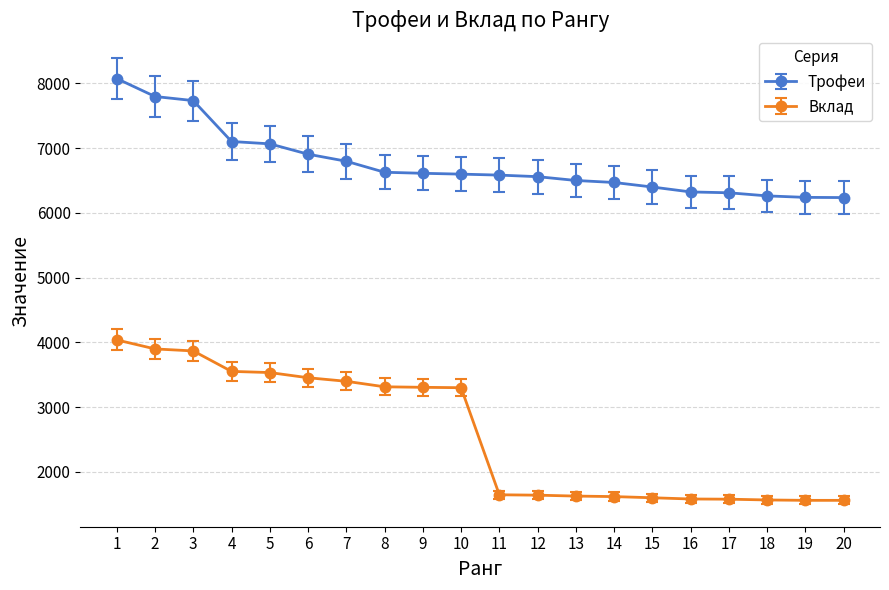

At 2, list the series in order from largest to smallest.

Трофеи, Вклад